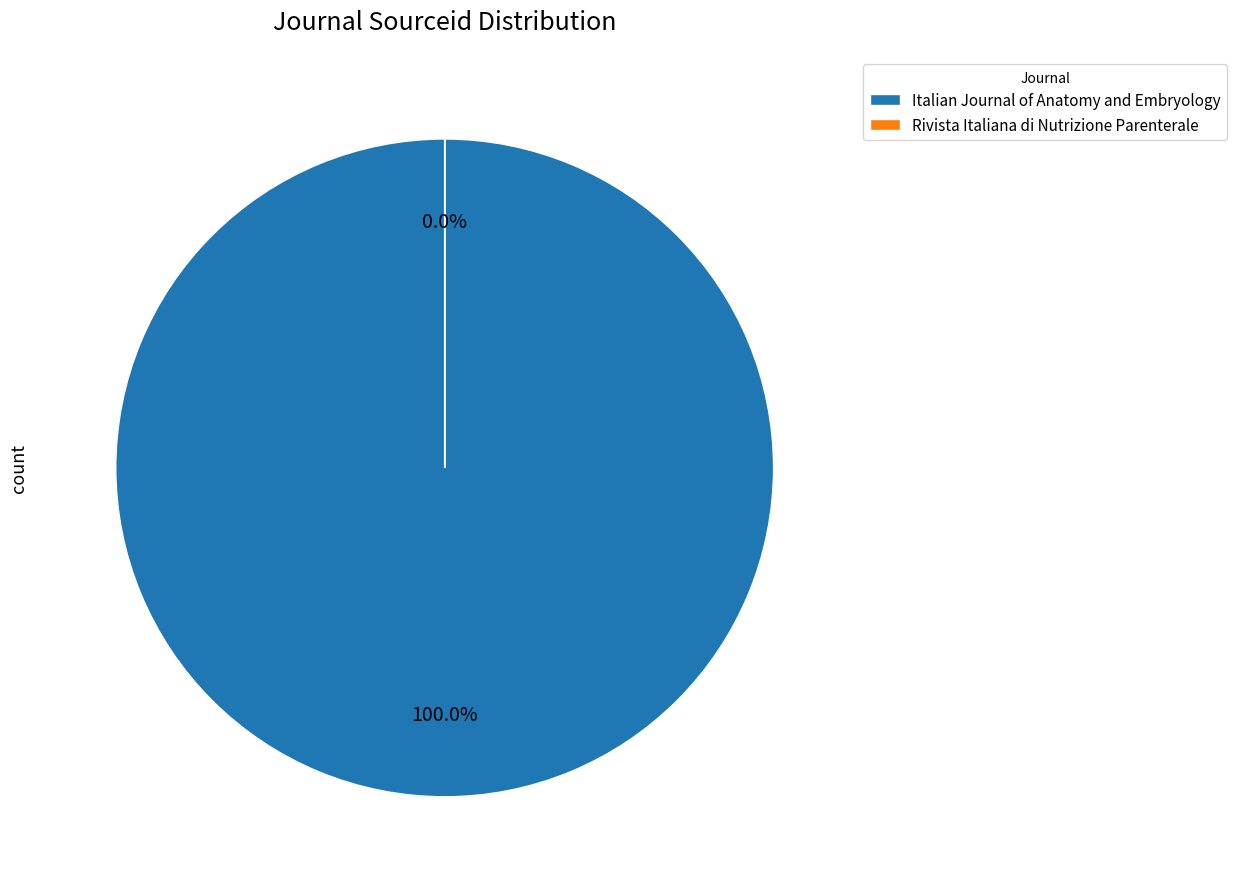

How many segments does this pie chart have?

2